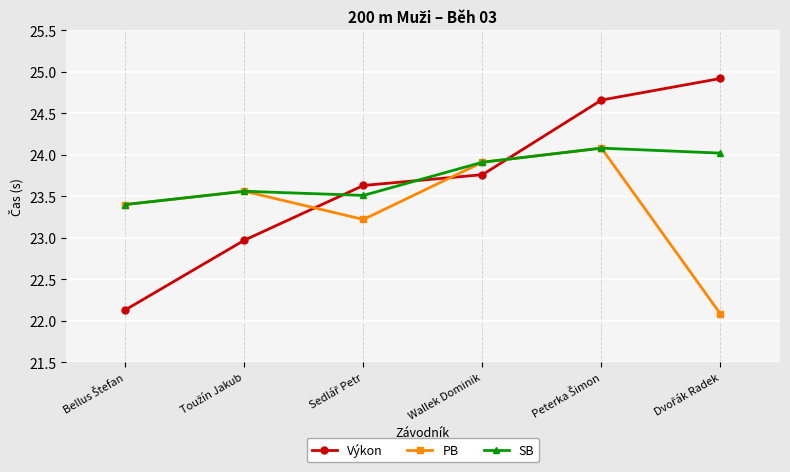

How many lines are shown in the chart?

3